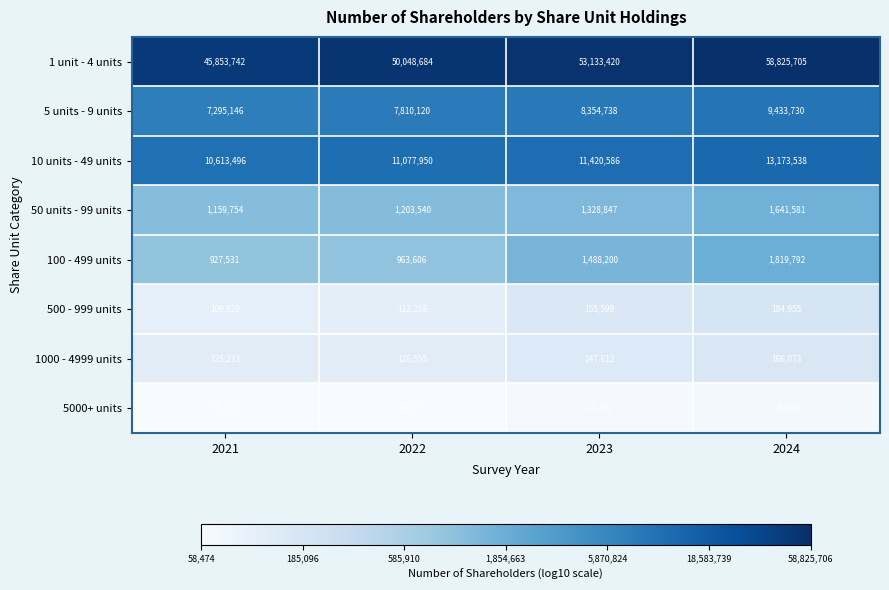

What value does the 10 units - 49 units series have at 2021, to the nearest 50?

10613500